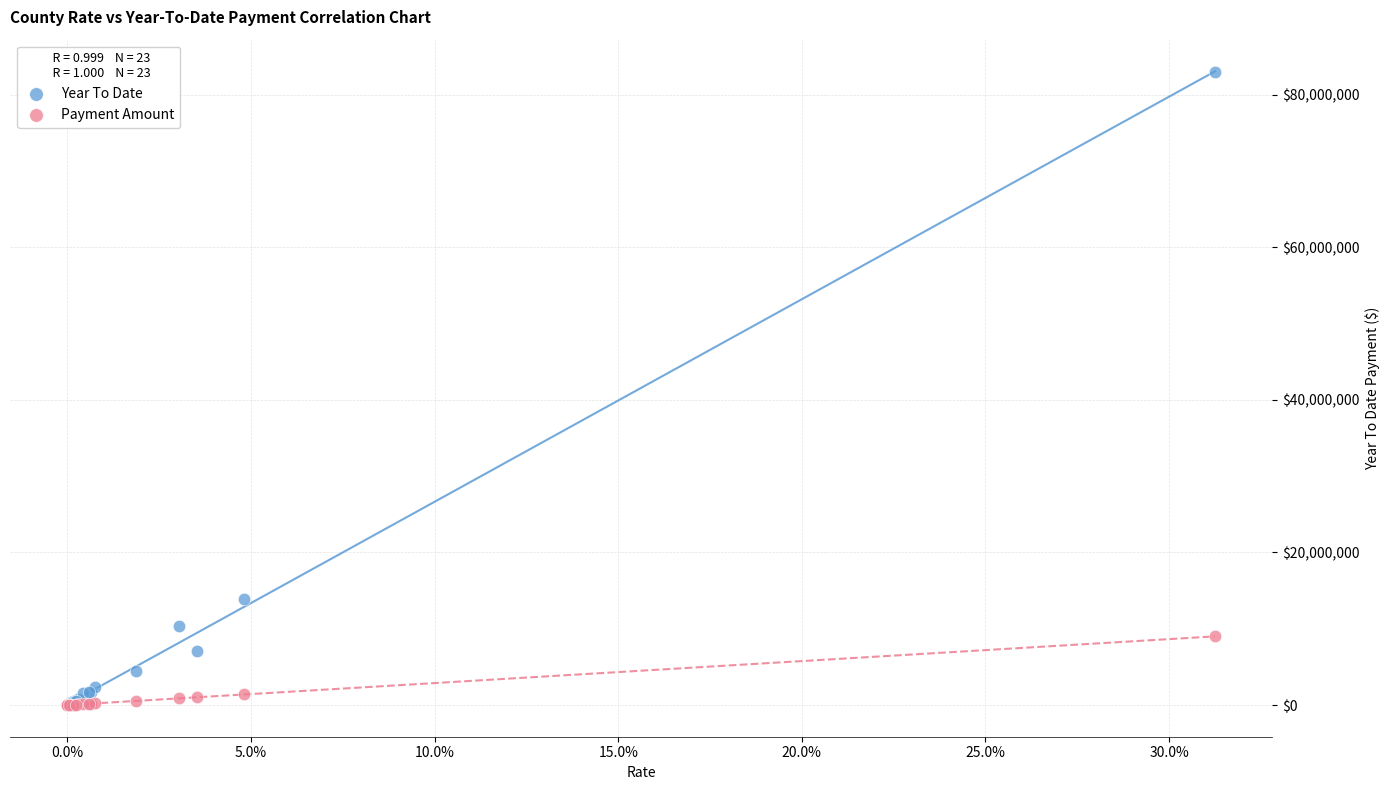

In the Year To Date series, what Y value is closest to 41469877?

13953670.2